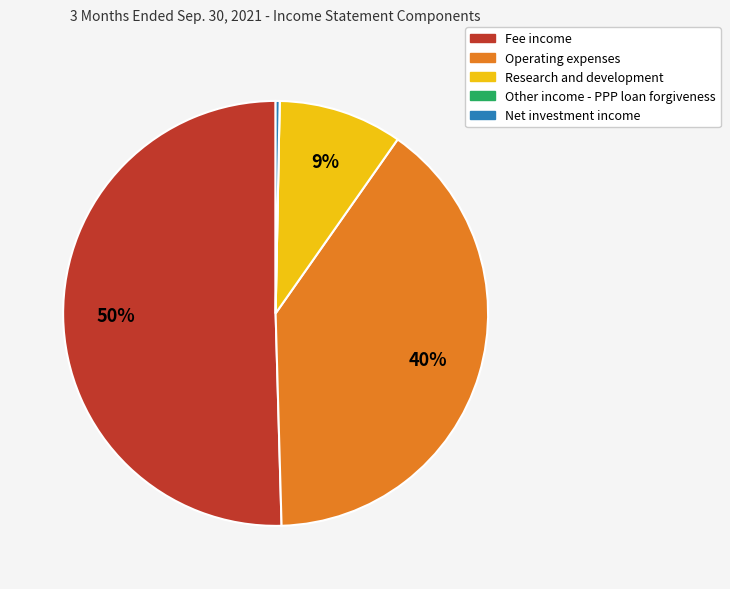

Which has a higher value, Net investment income or Research and development?

Research and development